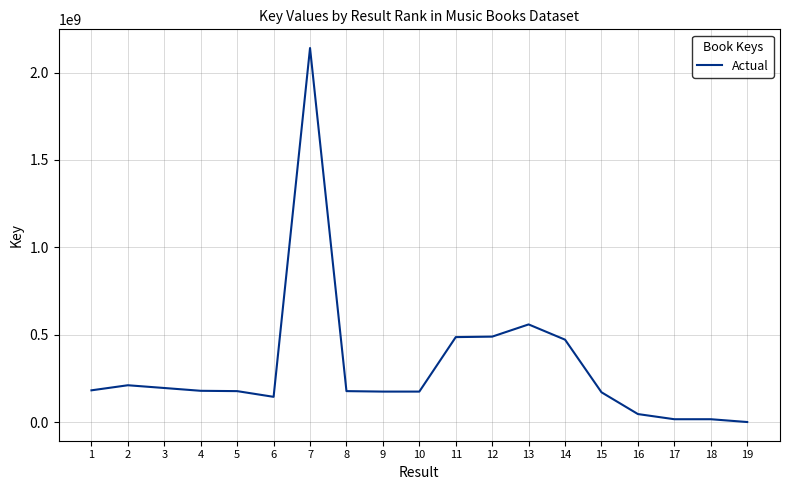

Is it true that the value at 12 is 262527761?

False